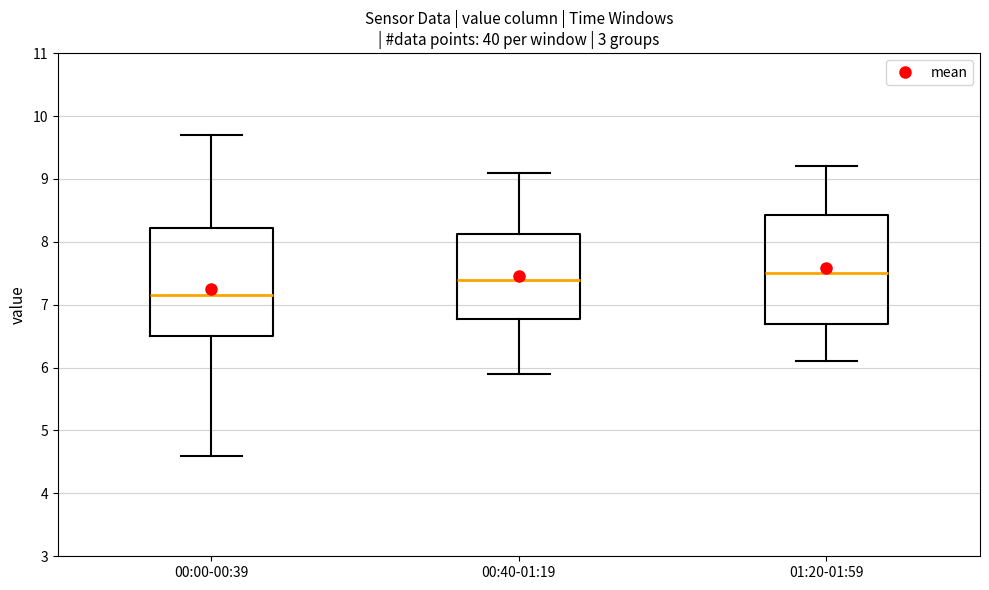

Which box has the lowest median line?

00:00-00:39